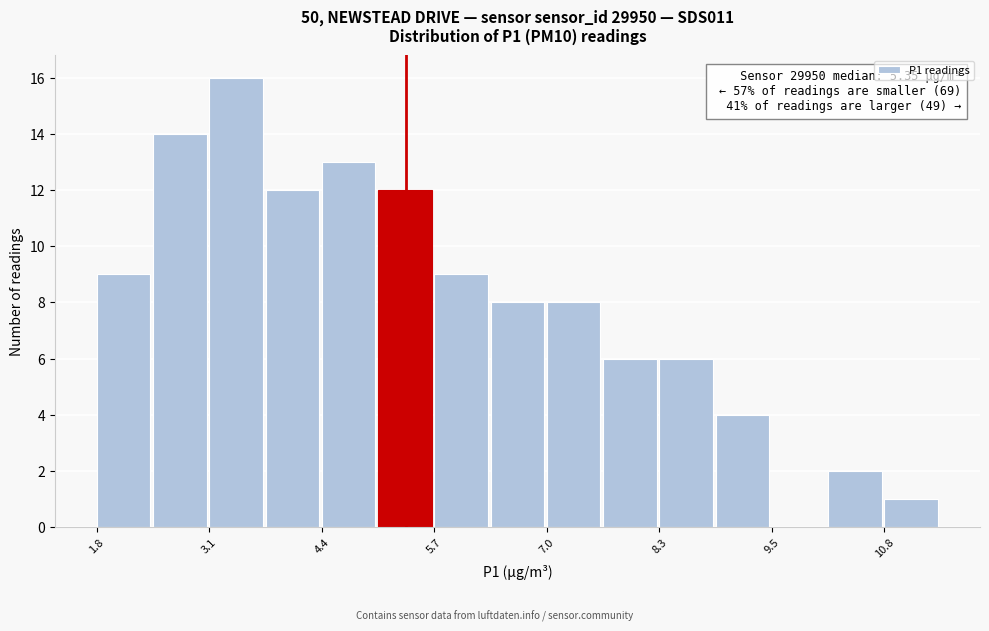

Around what value on the x-axis is the tallest bar? Give the approximate position of its centre, as read against the axis.

3.4